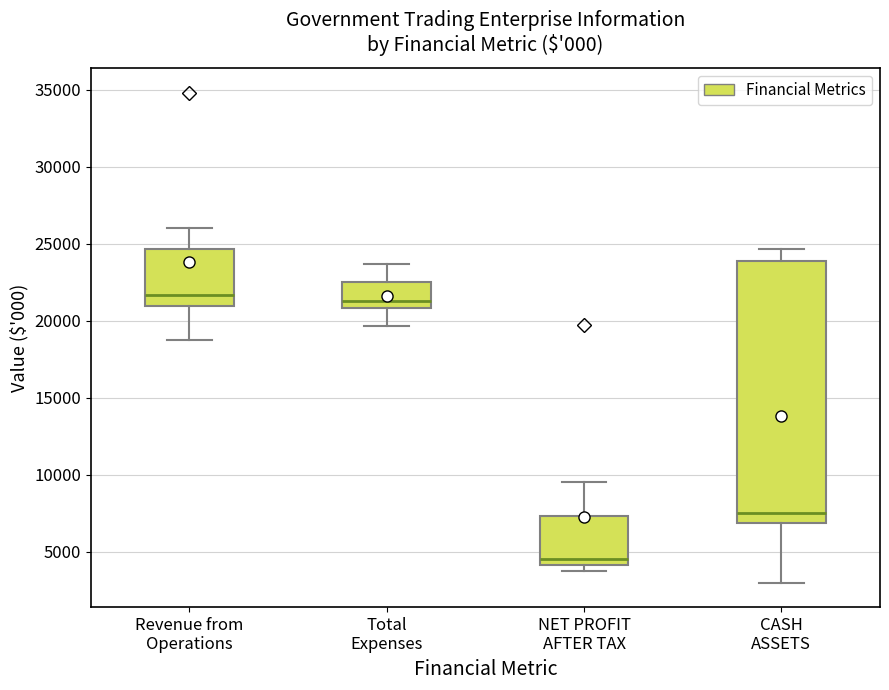

Where does the upper whisker of the box for Revenue from Operations end on the y-axis? The values are not printed on the chart, so give them approximately, as read against the axis.

26000